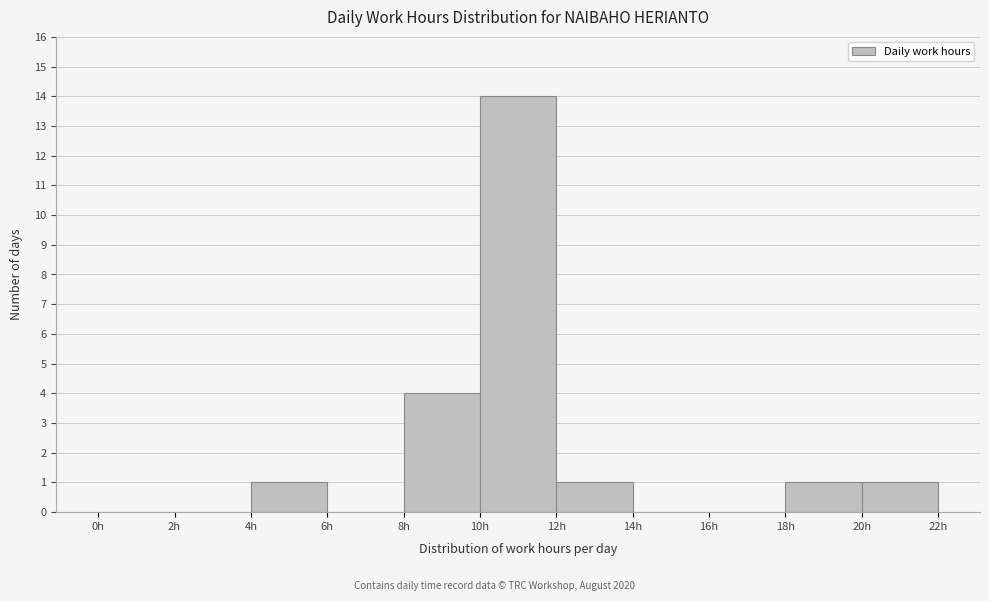

Reading left to right, transcribe this chart: for each bar, give the range it covers on the x-axis and its height. The values are not printed on the chart, so give them approximately, as read against the axis.

0 to 2: 0
2 to 4: 0
4 to 6: 1
6 to 8: 0
8 to 10: 4
10 to 12: 14
12 to 14: 1
14 to 16: 0
16 to 18: 0
18 to 20: 1
20 to 22: 1